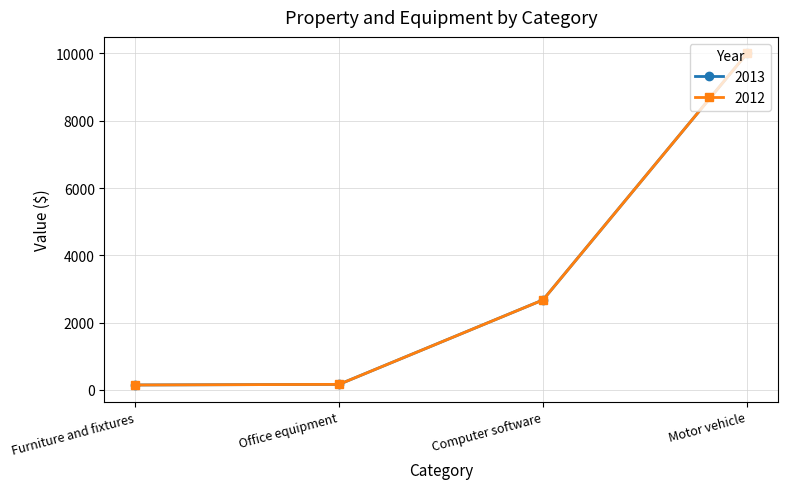

Between Computer software and Furniture and fixtures, which is larger?

Computer software